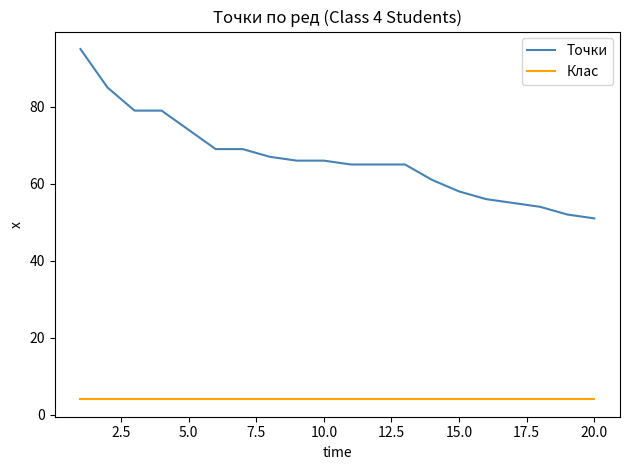

At how many categories does at least one series exceed 77?

4